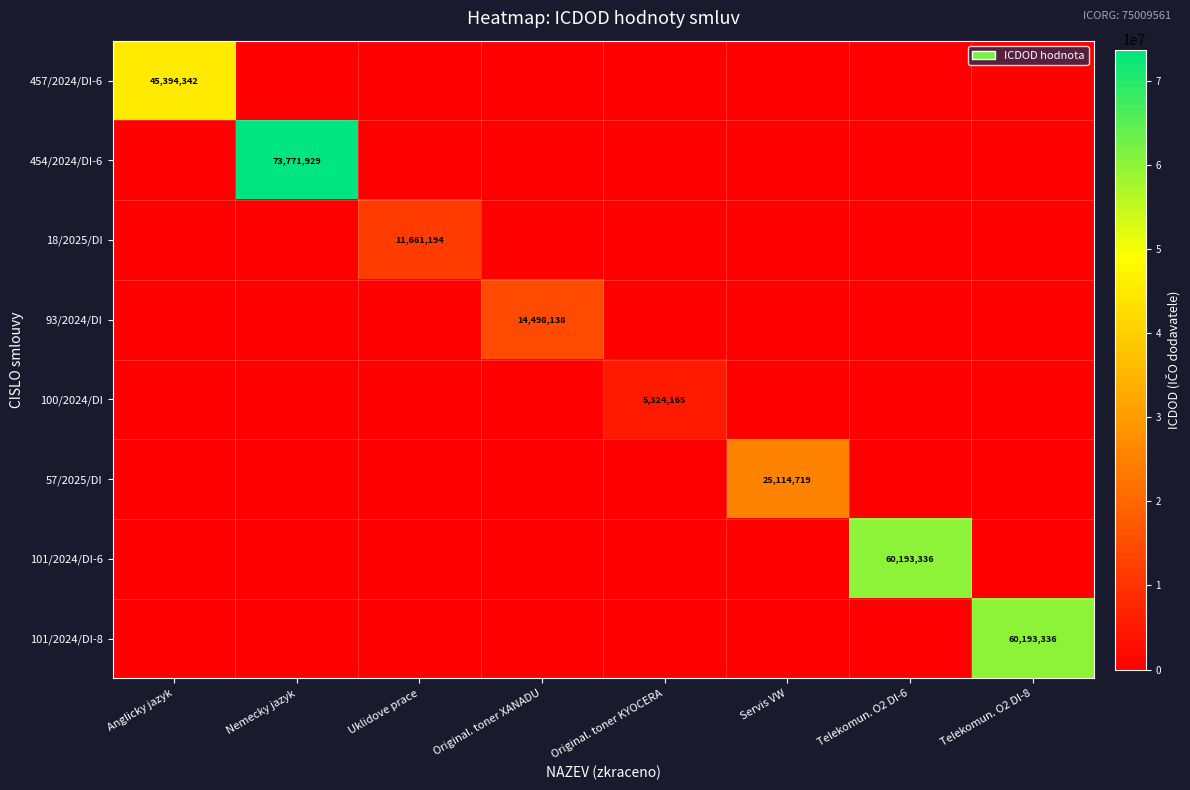

What is the spread (max minus min) of values at Original. toner XANADU?

14498138